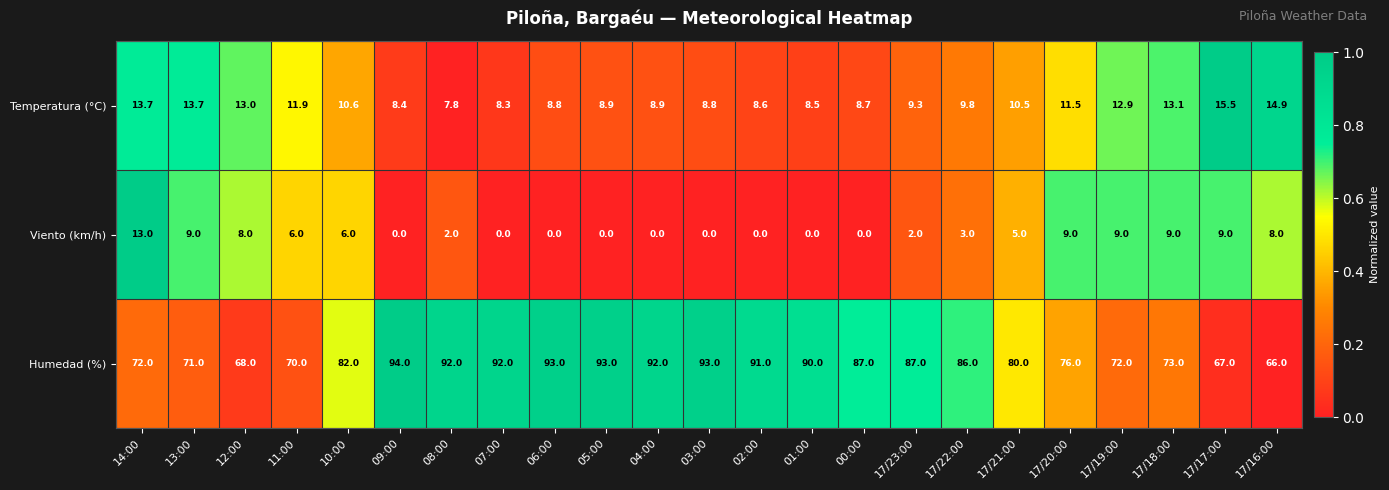

Which series has the widest spread of values?

Humedad (%)